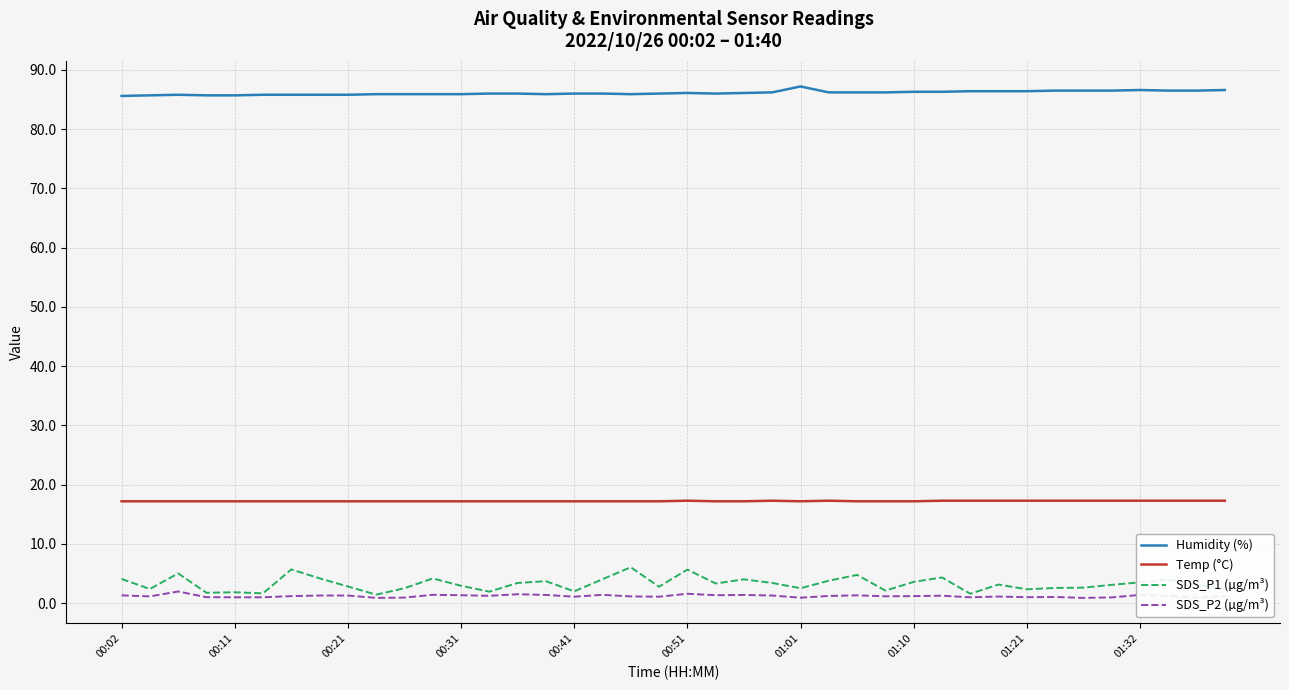

Which series has the largest range (max minus min)?

SDS_P1 (µg/m³)